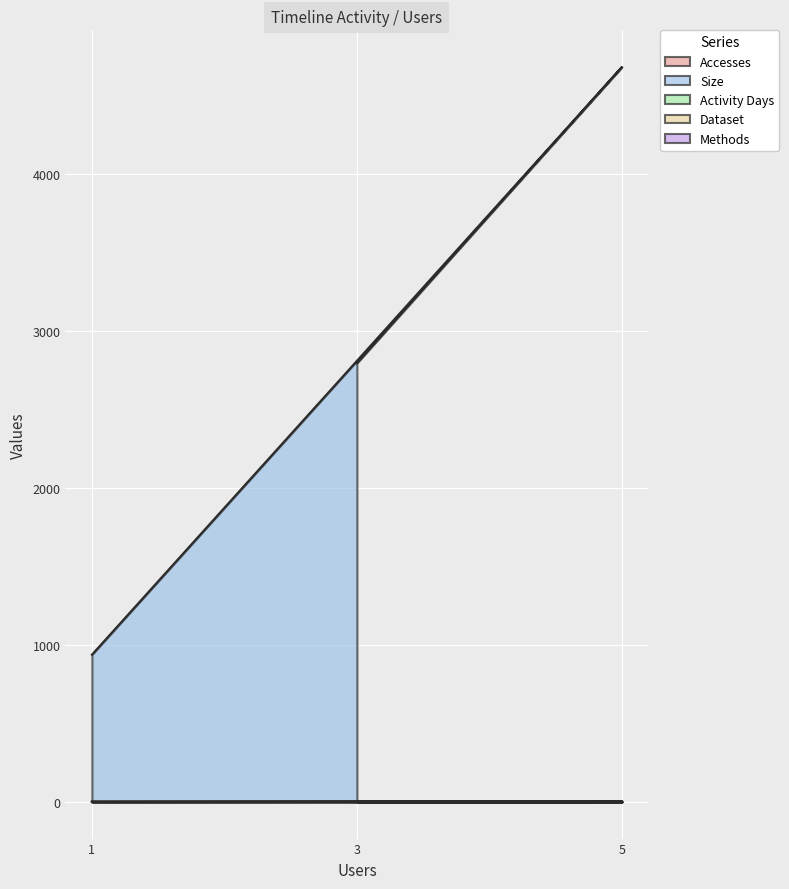

What position from the right is 1?

3